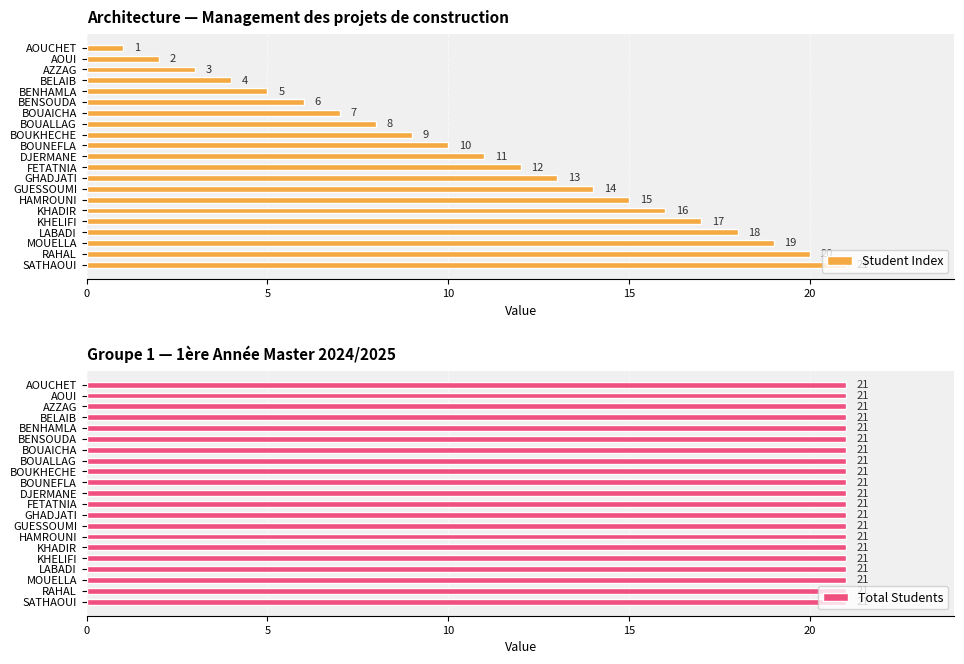

What value does the Student Index series have at GUESSOUMI?

14